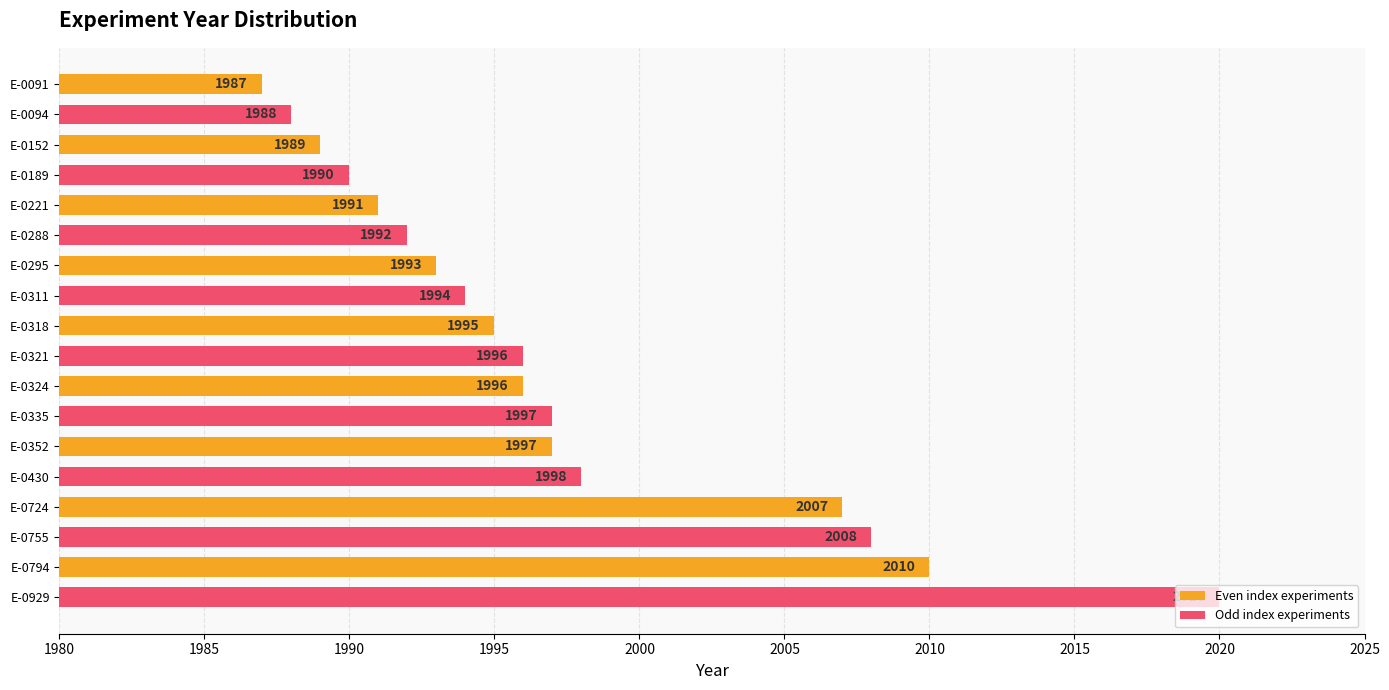

What is the difference between the maximum and minimum values?

33